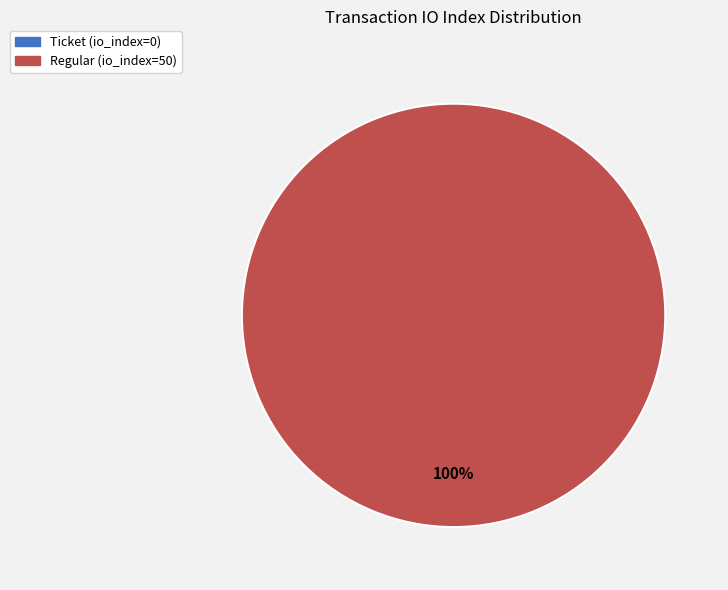

What percentage do Ticket (io_index=0) and Regular (io_index=50) together represent?

100.0%